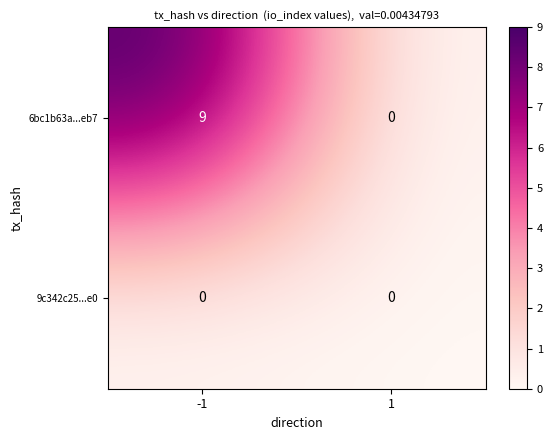

What is the spread (max minus min) of values at -1?

9